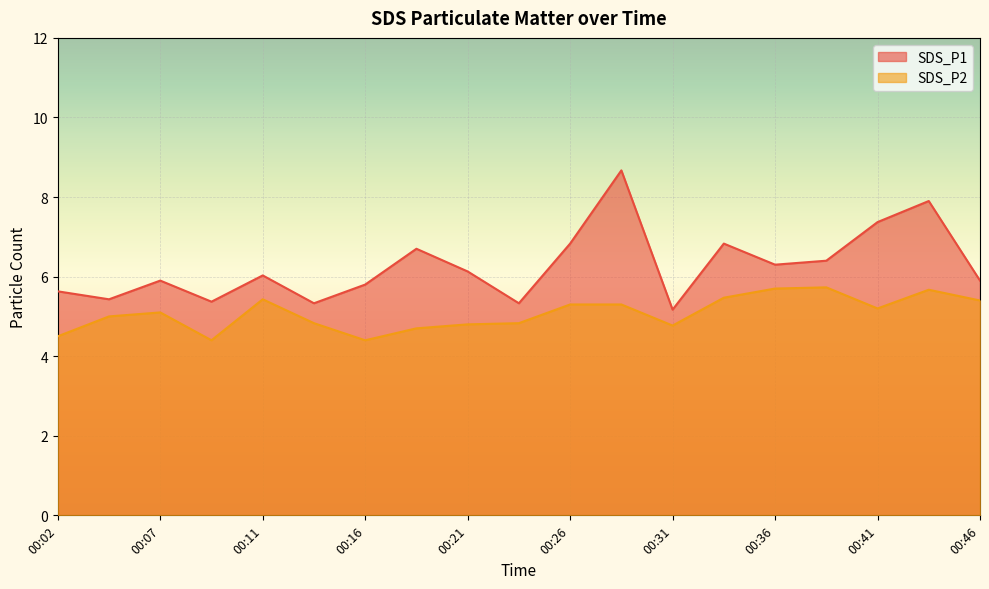

Which series has the largest total across all categories?

SDS_P1